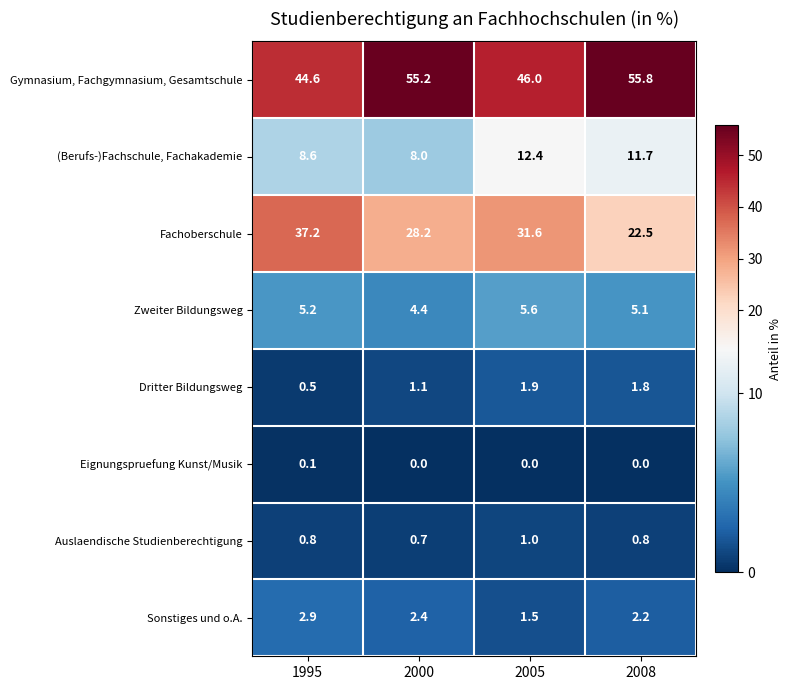

Count the number of categories in the chart.

4